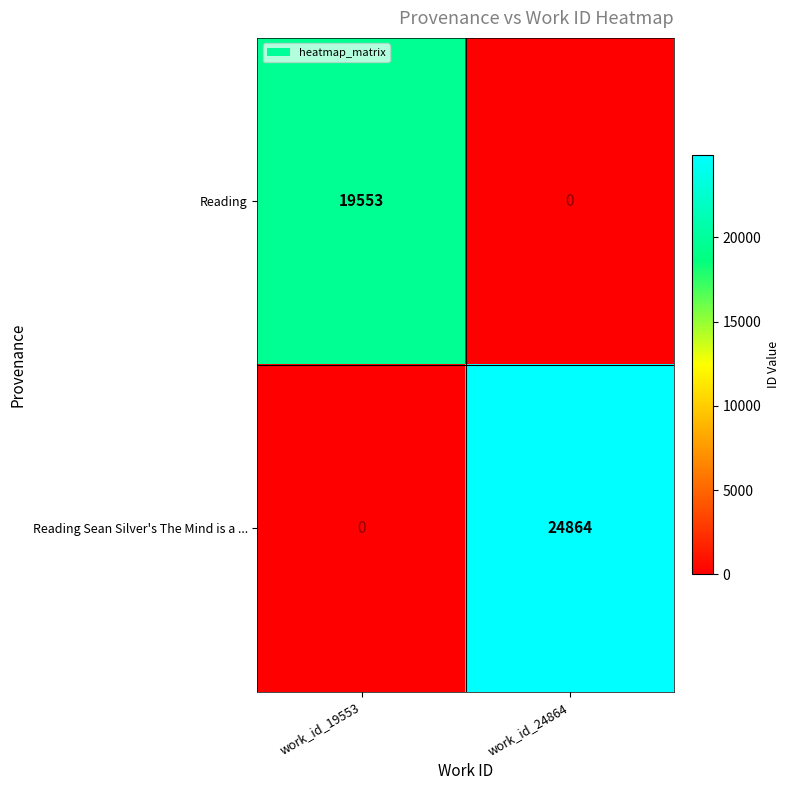

The value of Reading at work_id_19553 is 35012. True or false?

False